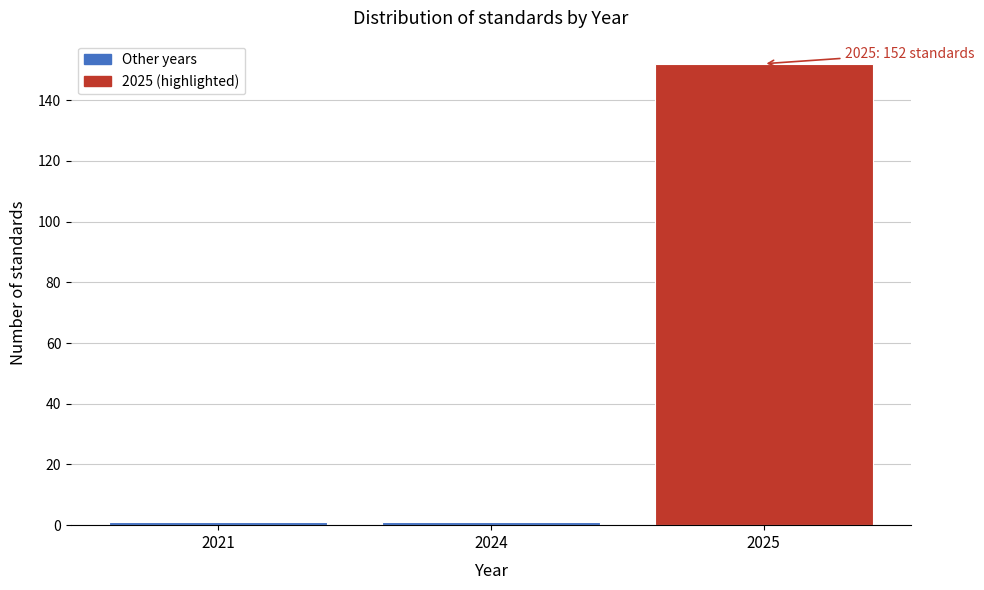

Reading left to right, transcribe all the data shown in this chart.

2021=1	2024=1	2025=152